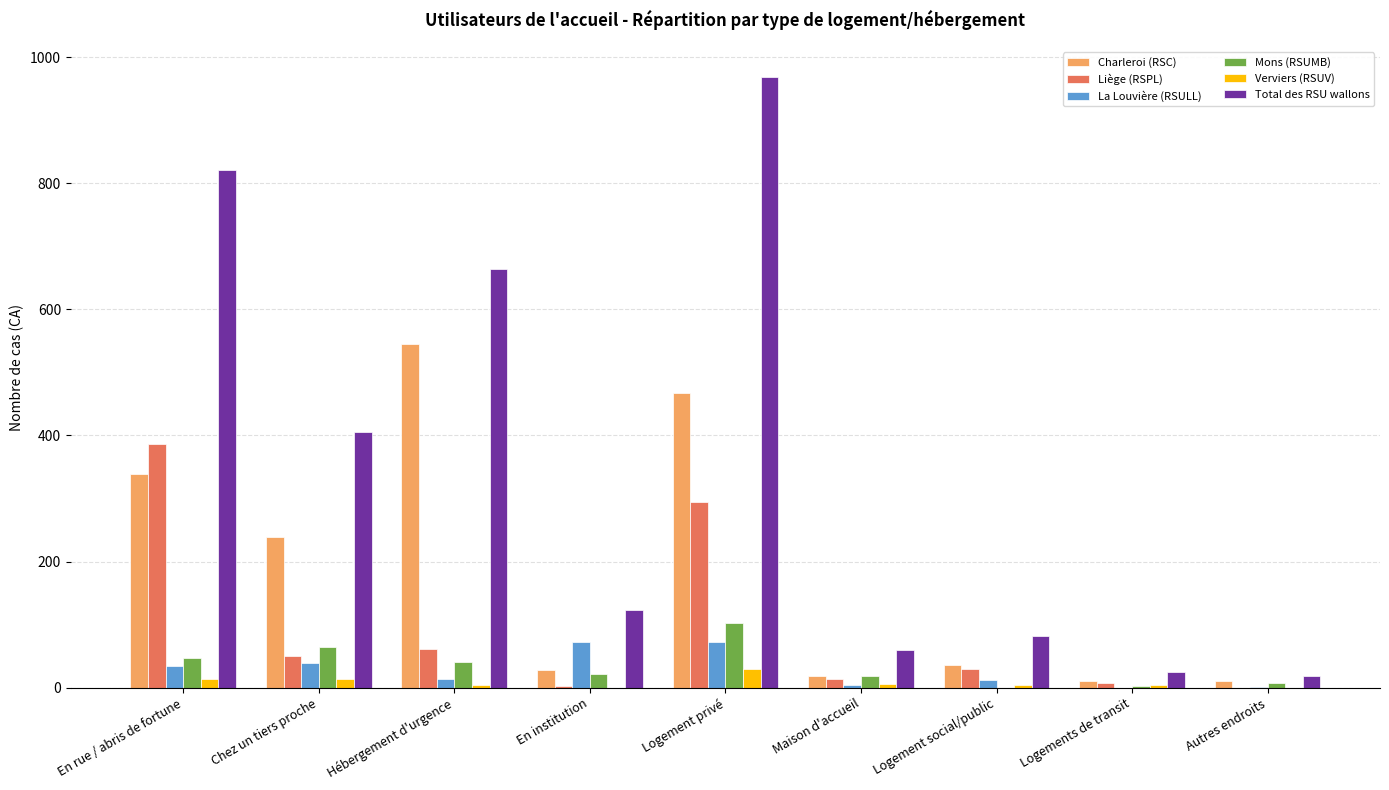

Which category has the highest value in the Mons (RSUMB) series?

Logement privé